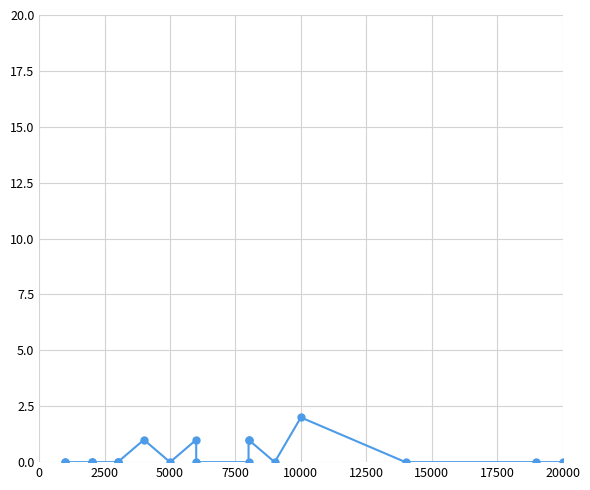

True or false: the data has more than 1 interior local peaks.

True